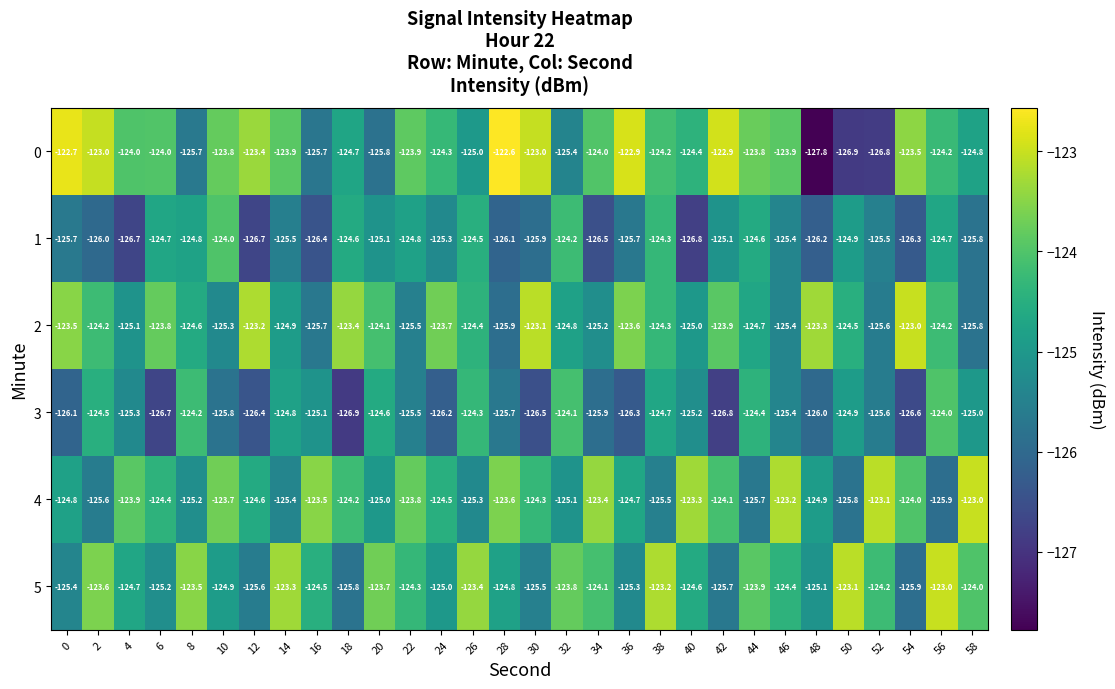

What is the difference between the maximum and minimum values in the 0 series?

5.2